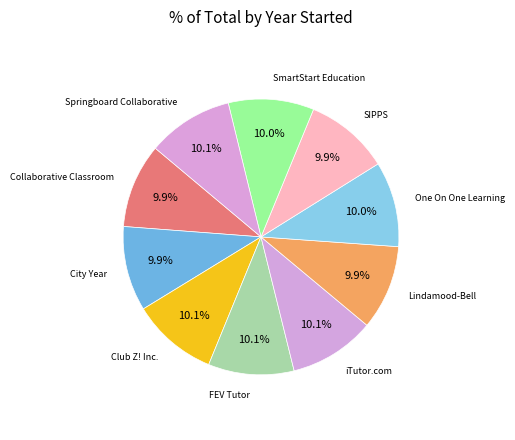

What is the smallest slice in the pie chart?

Center for the Collaborative Classroom